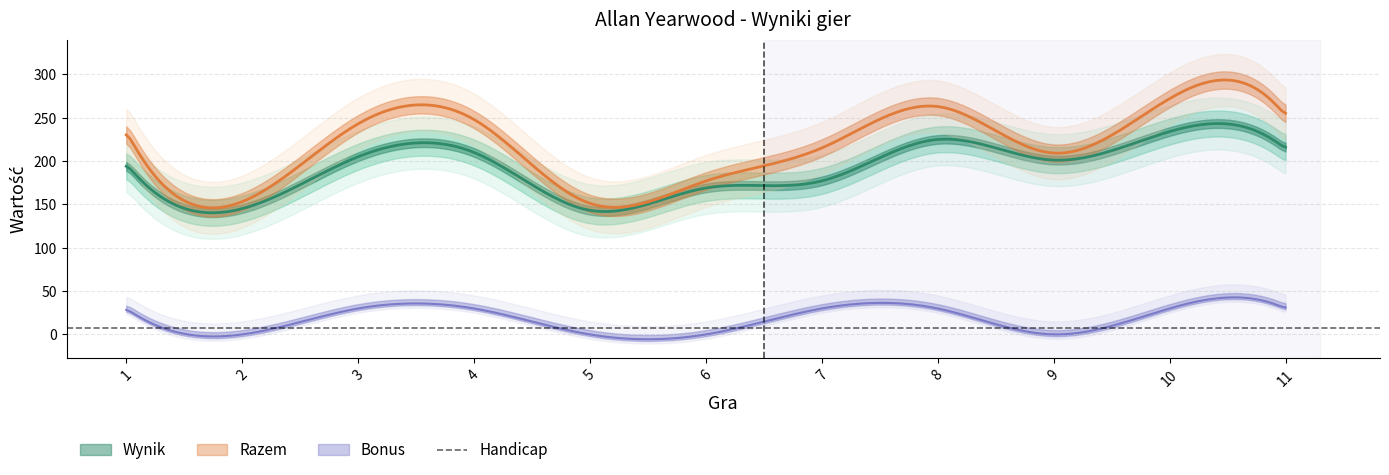

At which category is the sum across all series the highest?

10